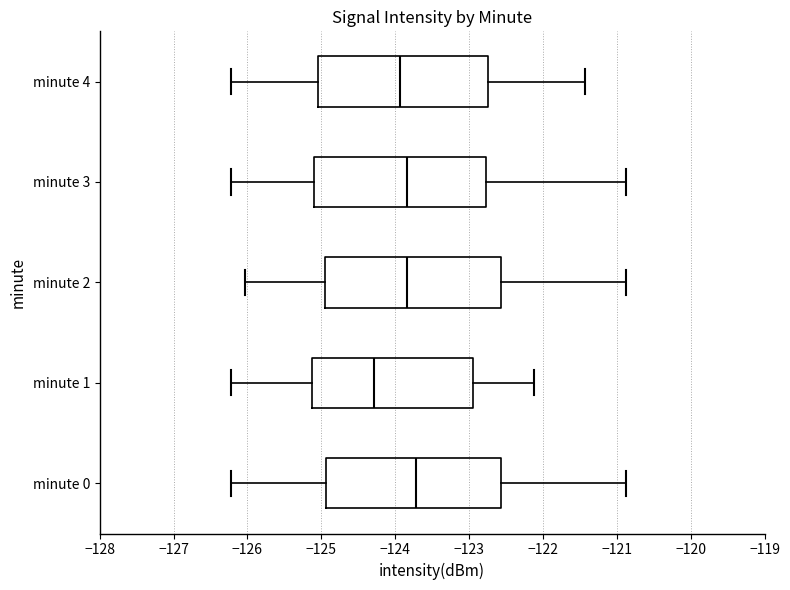

Which box has the furthest to the right median line?

minute 0